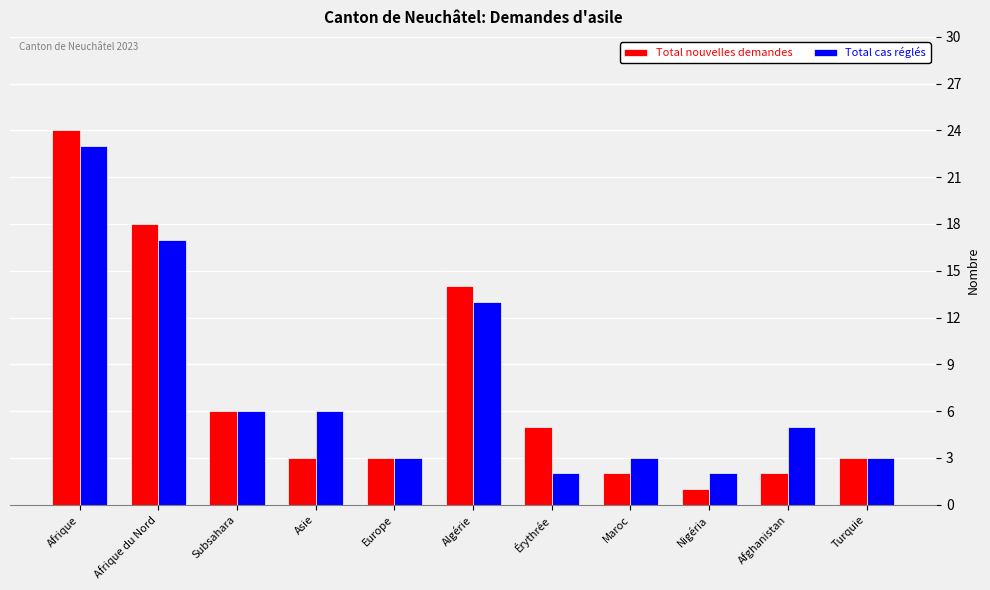

At which category is the sum across all series the highest?

Afrique